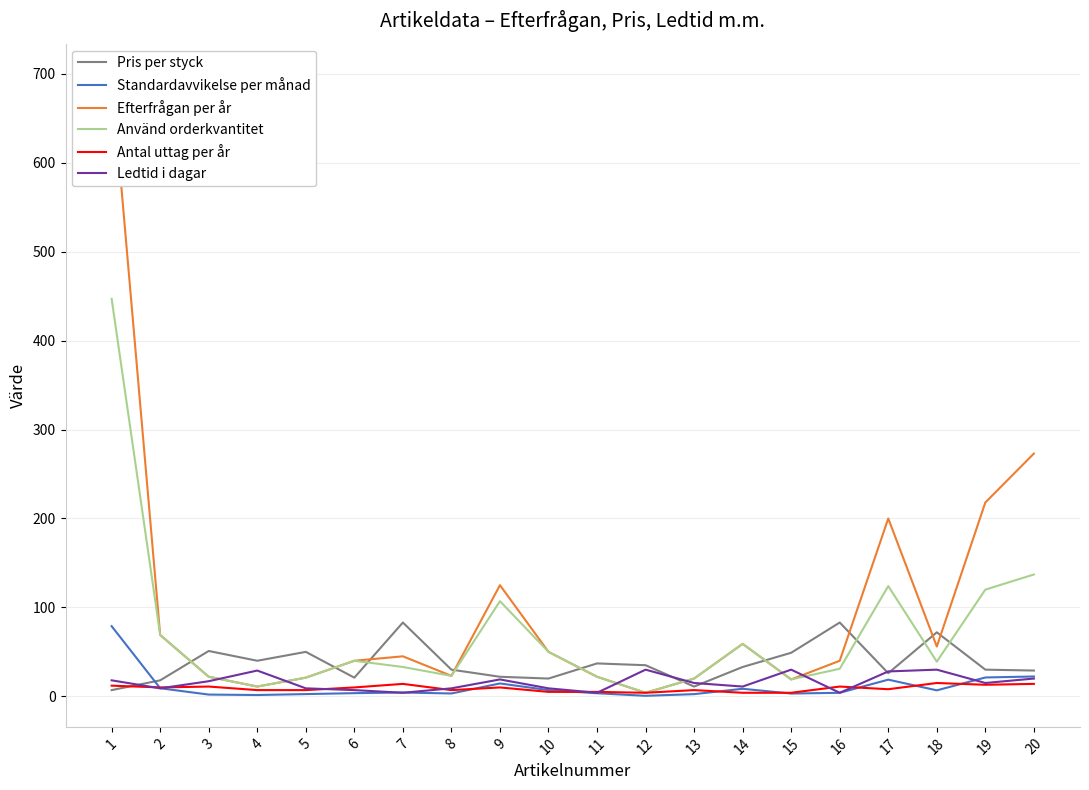

Does the chart display data point markers on the line(s)?

No